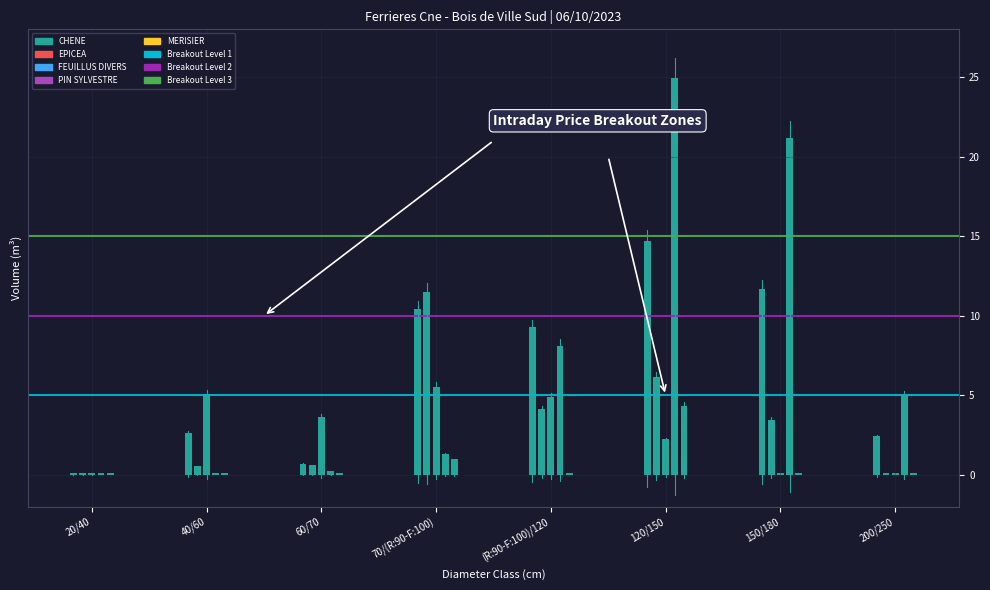

What is the average value of the Breakout Level 2 series?

10